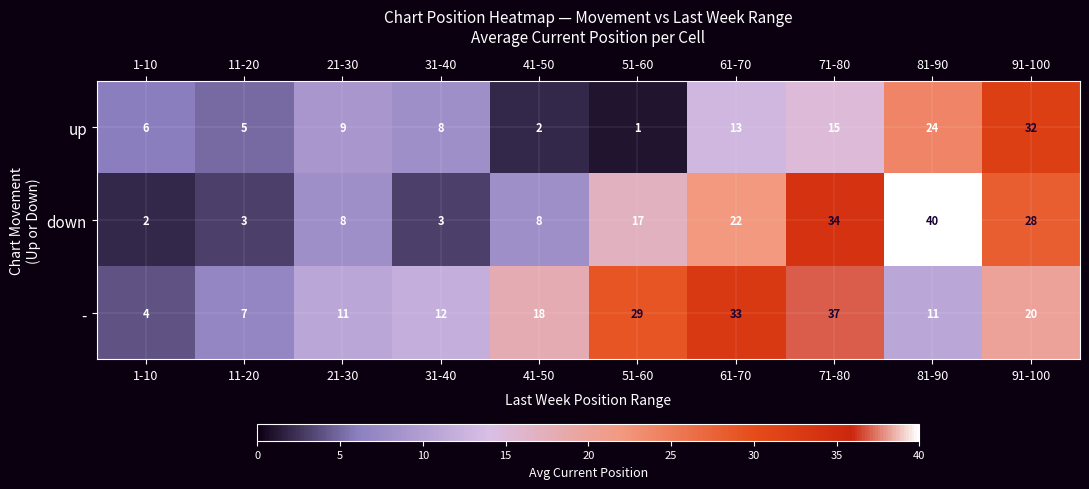

What is the average value of the up series?

12